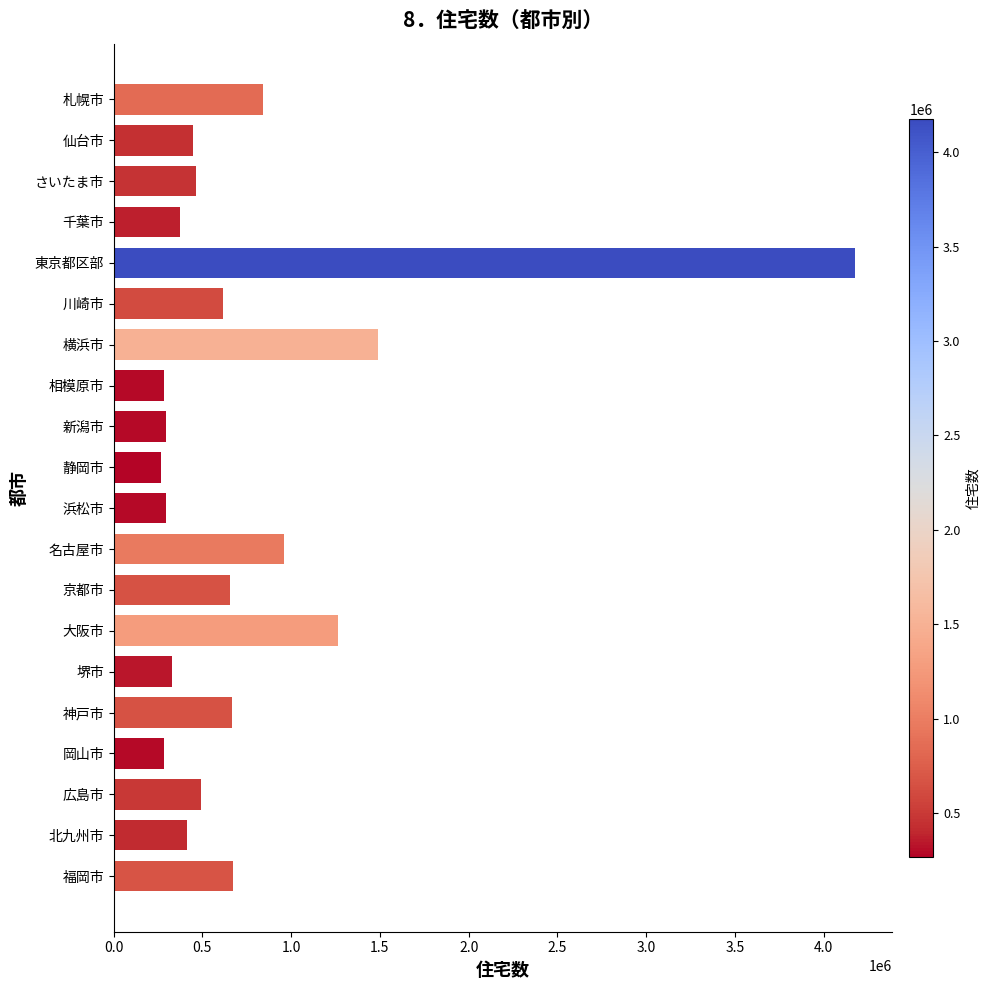

True or false: the data shows 1118355 at 神戸市.

False